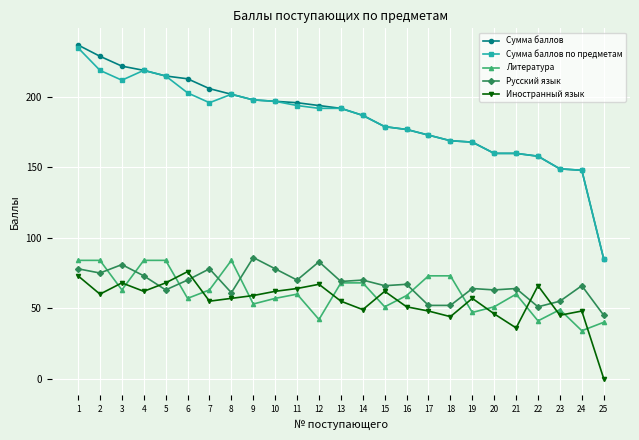

What is the difference between the Иностранный язык values at 4 and 25?

62